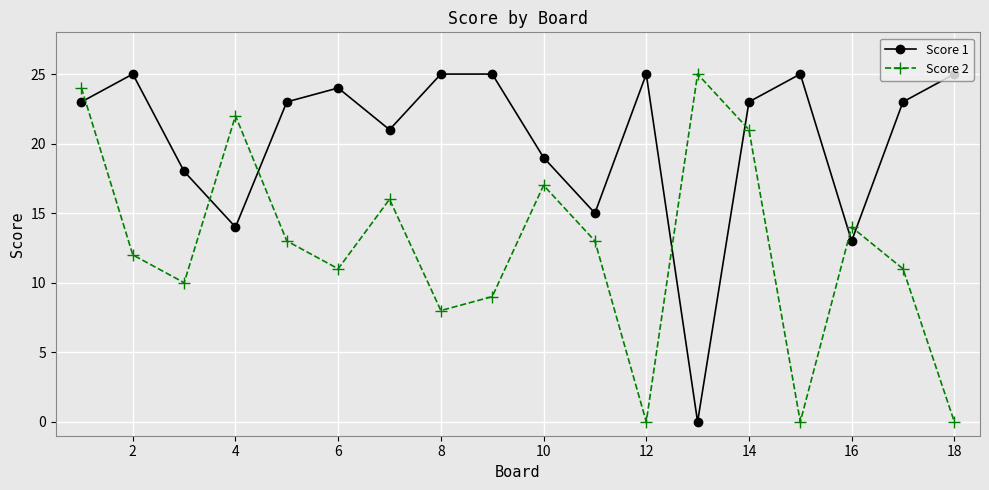

How many times do Score 2 and Score 1 cross each other?

7